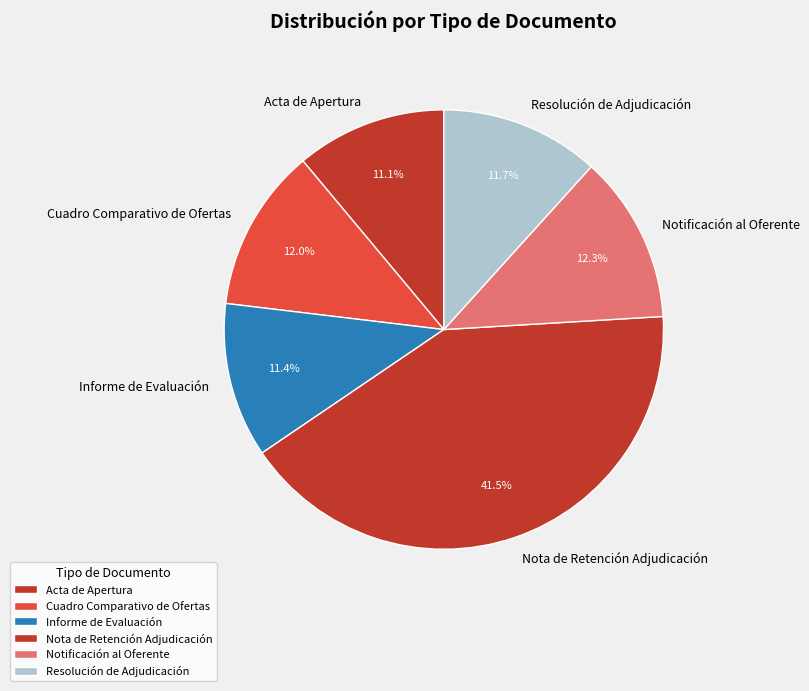

Does Resolución de Adjudicación represent more than half of the total?

No